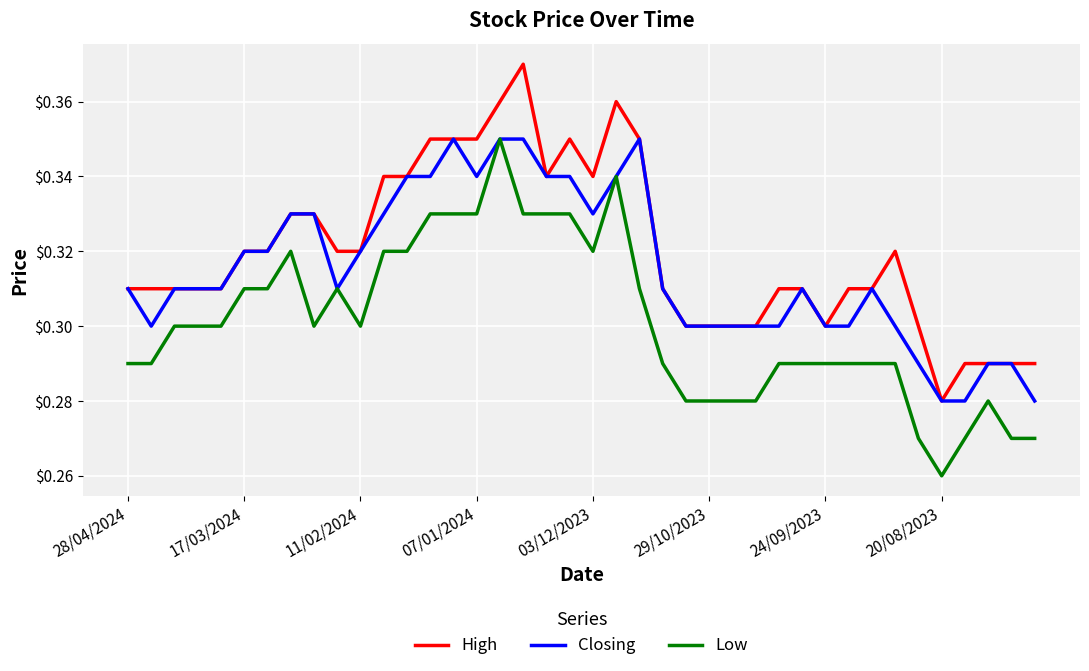

What is the difference between the maximum and minimum values in the Low series?

0.1